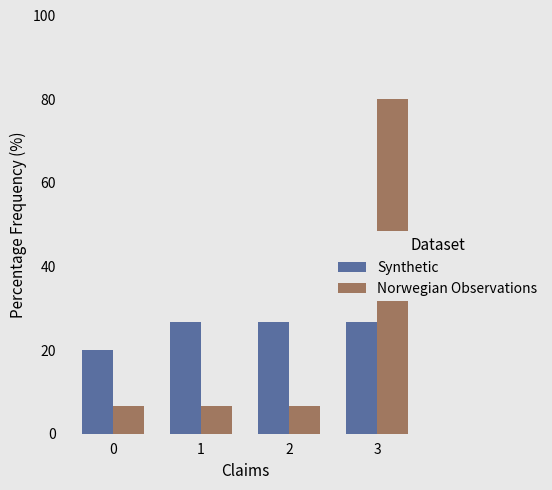

Is the value of Norwegian Observations at 2 greater than the value of Synthetic at 2?

No